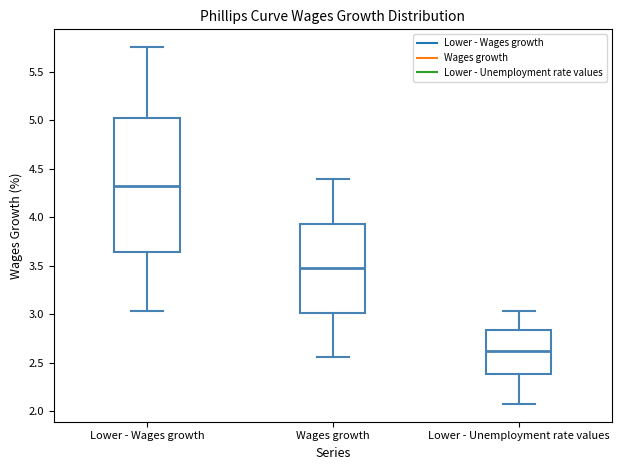

Reading left to right, transcribe this box plot: for each box, give where its median line is, the range the box spans, and where its two whiskers end, as read against the y-axis. The values are not printed on the chart, so give them approximately, as read against the axis.

Lower - Wages growth: median 4.30, box 3.65 to 5.05, whiskers 3.05 to 5.75
Wages growth: median 3.45, box 3.00 to 3.95, whiskers 2.55 to 4.40
Lower - Unemployment rate values: median 2.65, box 2.40 to 2.85, whiskers 2.10 to 3.05